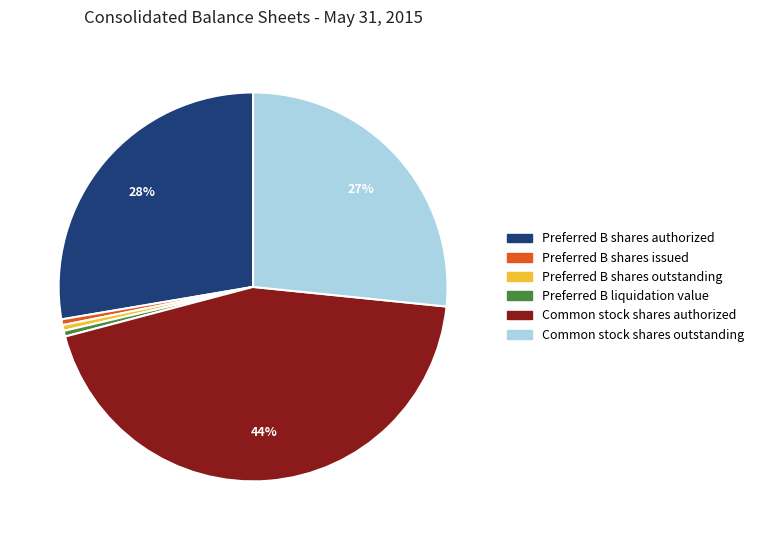

What is the largest slice in the pie chart?

Common stock shares authorized